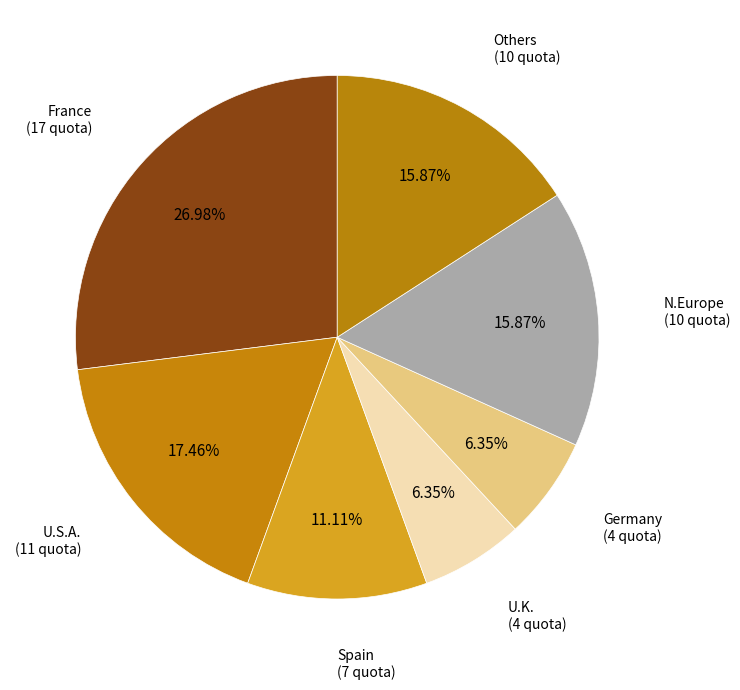

Count the number of slices in the pie.

7